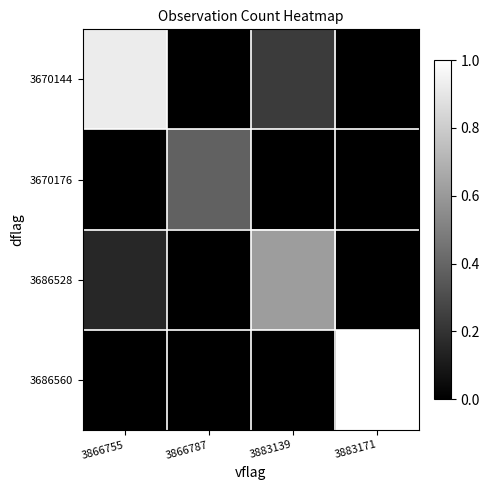

Which series changed the most between 3883139 and 3883171?

3686560